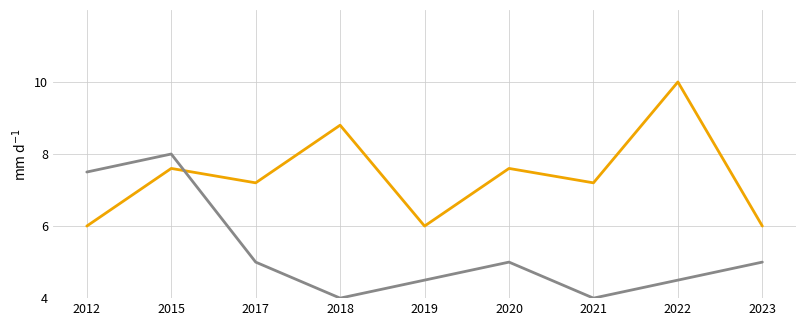

Count the number of categories in the chart.

9